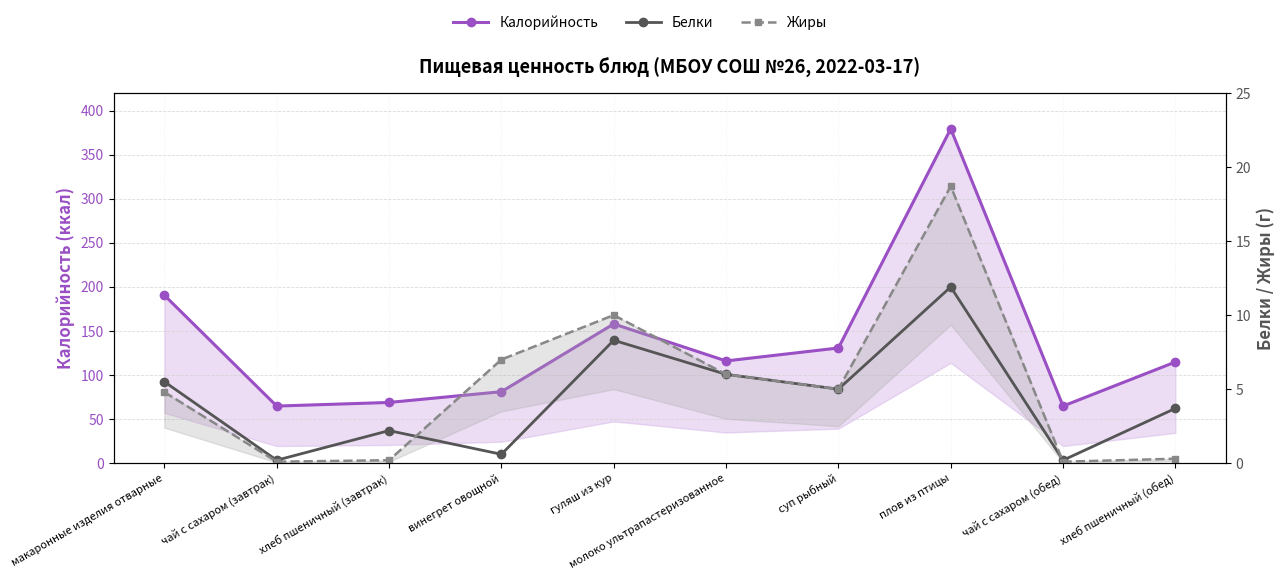

What is the minimum value for Жиры?

0.1